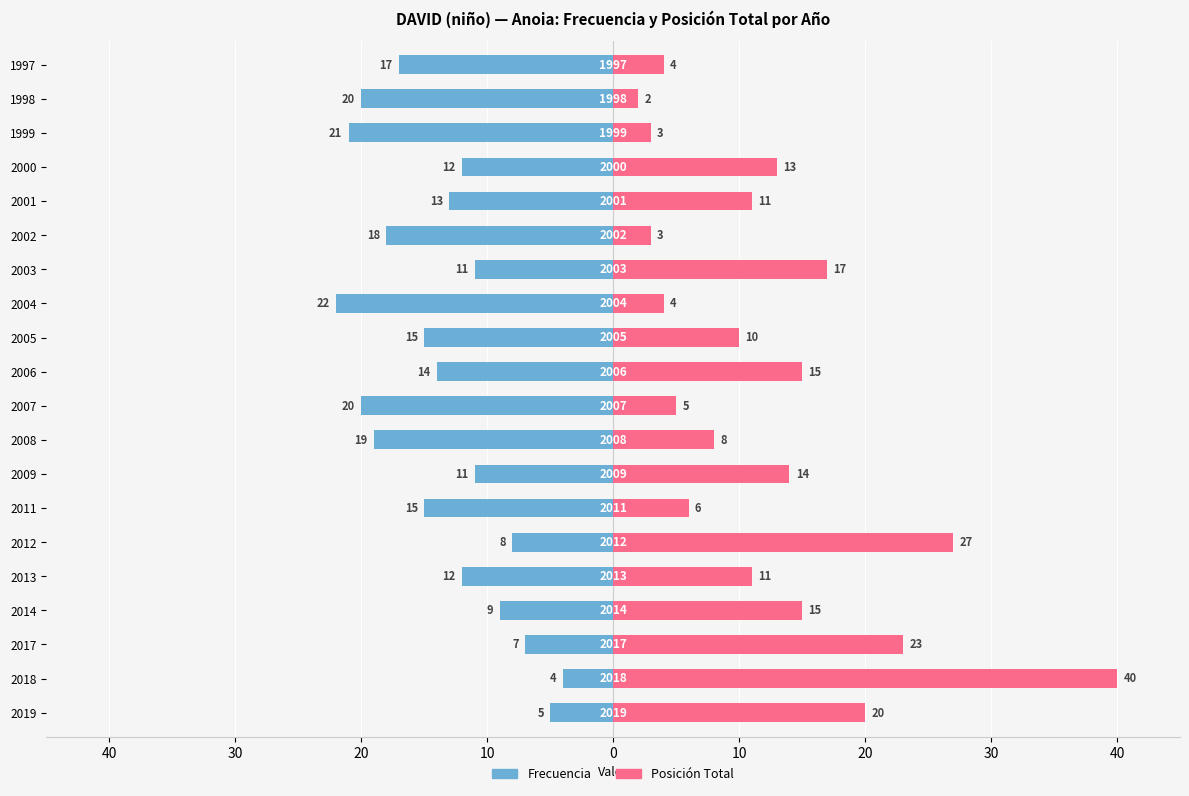

Between 2018 and 2006, which series saw the biggest shift?

Posición Total